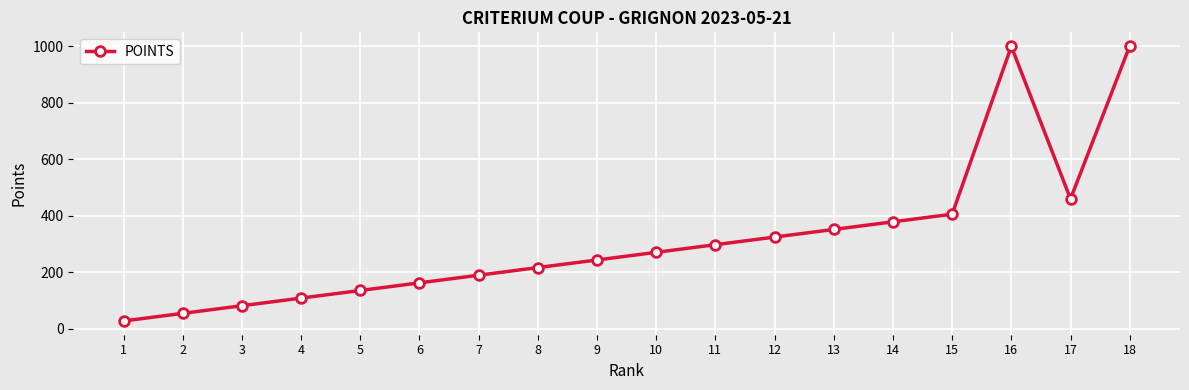

At which category does the data reach its first local valley?

17